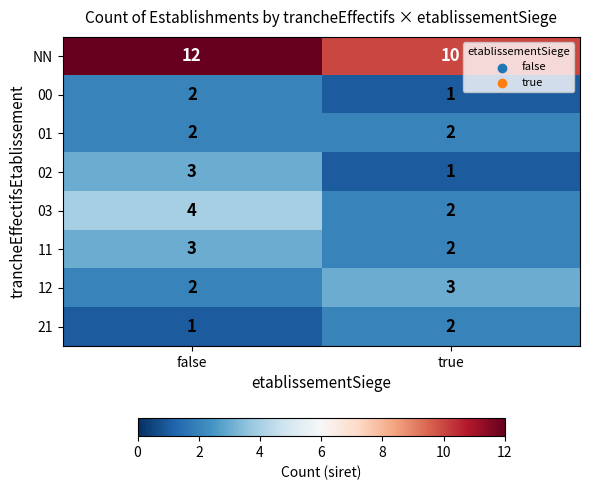

Rank the categories by 00 value from highest to lowest.

false, true